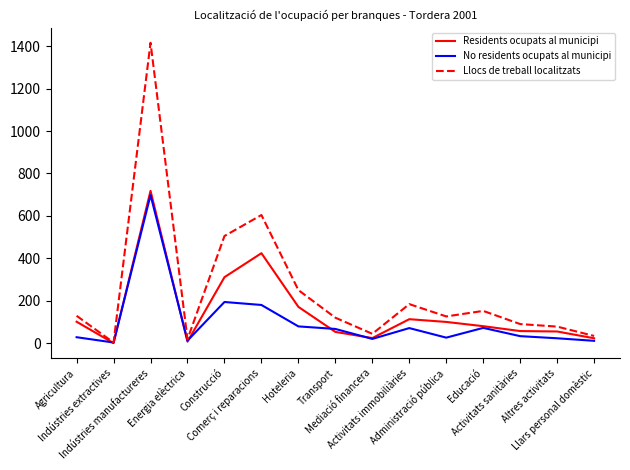

Rank the series by their average value, from lowest to highest.

No residents ocupats al municipi, Residents ocupats al municipi, Llocs de treball localitzats